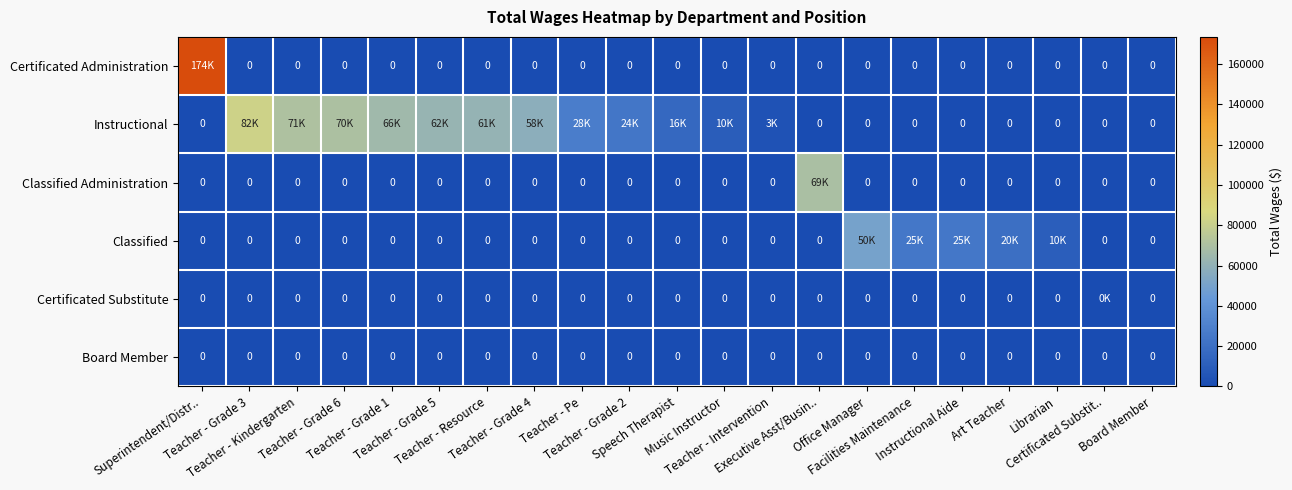

What is the sum of all Certificated Substitute values?

85